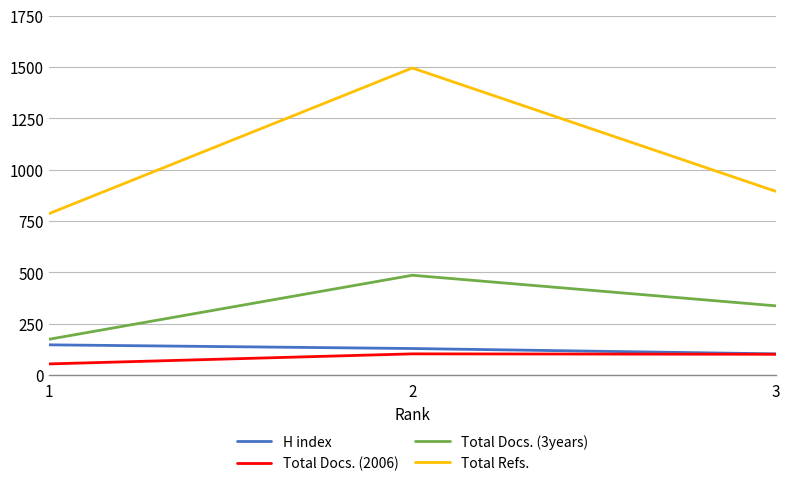

Is this an area chart (filled region under the line)?

No